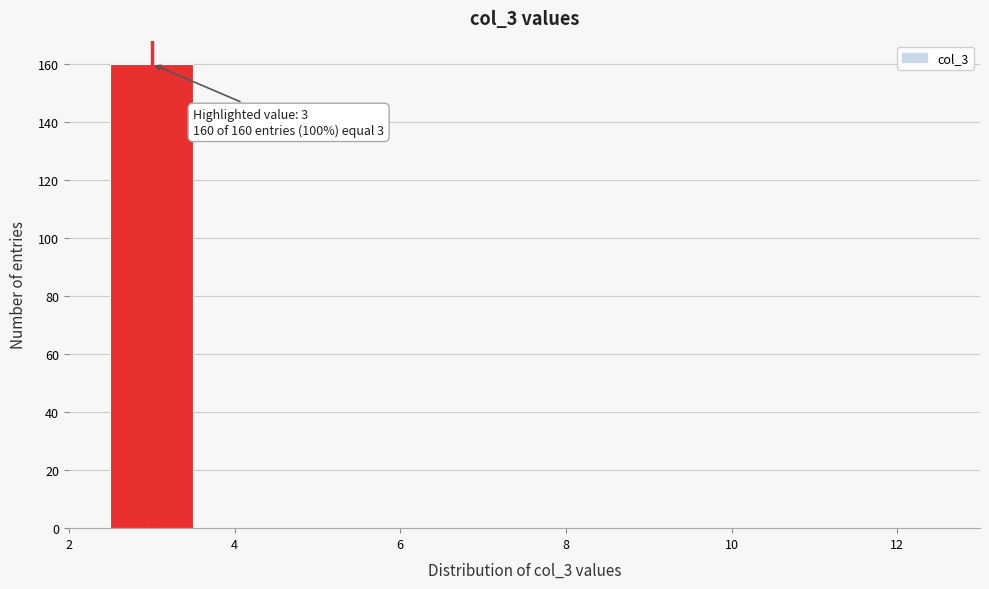

Over which range of the x-axis is the bar tallest?

2.5 to 3.5